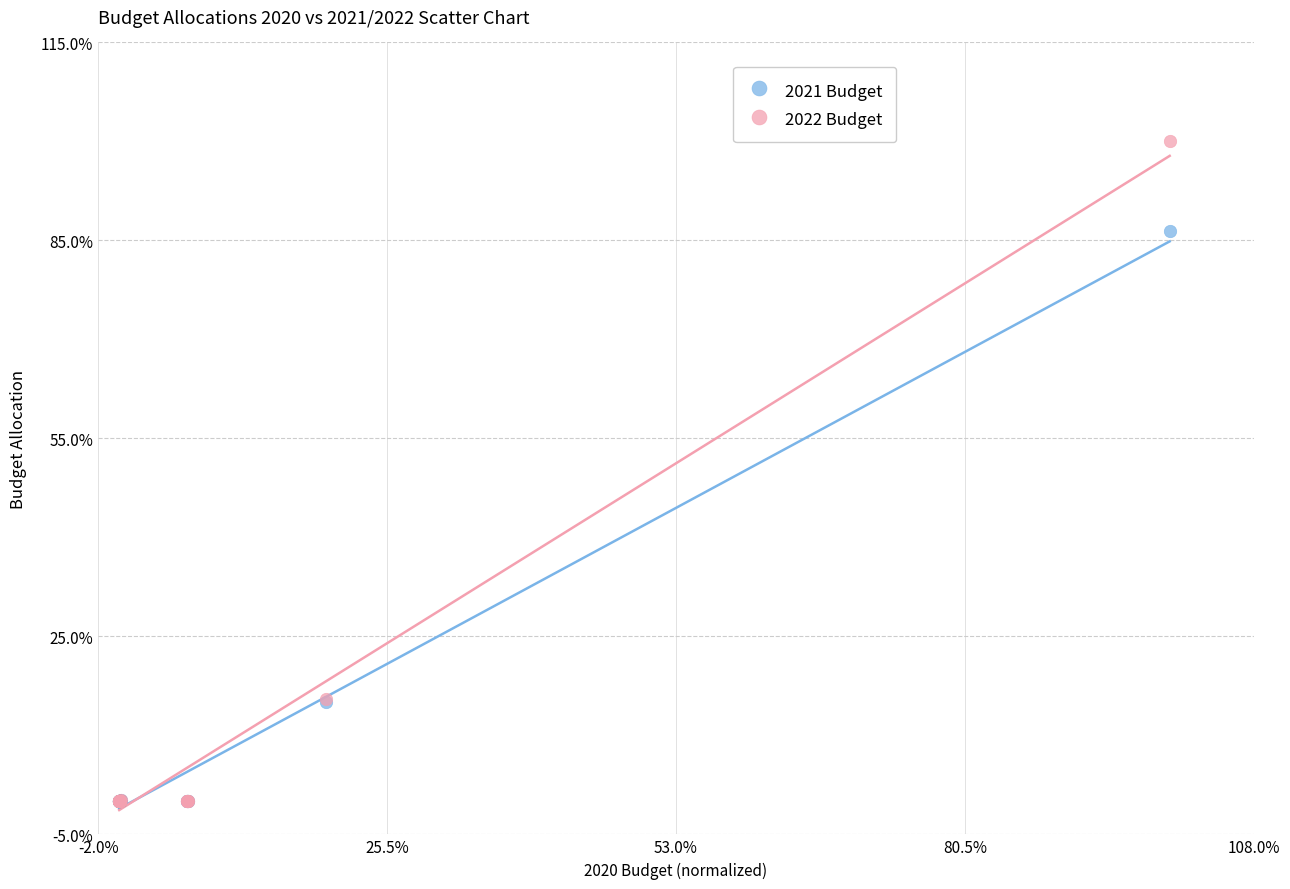

What are all the series names shown in the legend?

2021 Budget, 2022 Budget